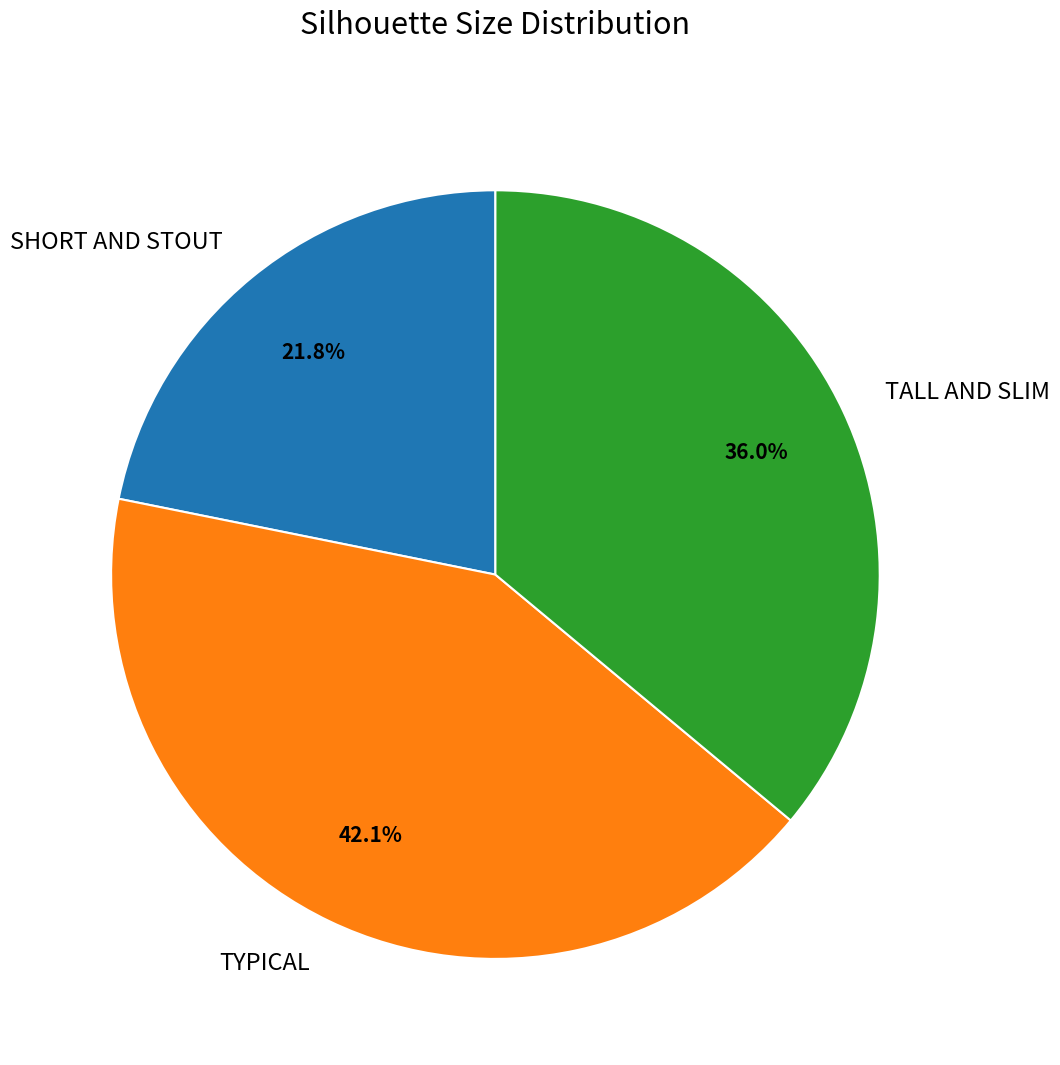

How many slices are in this pie chart?

3